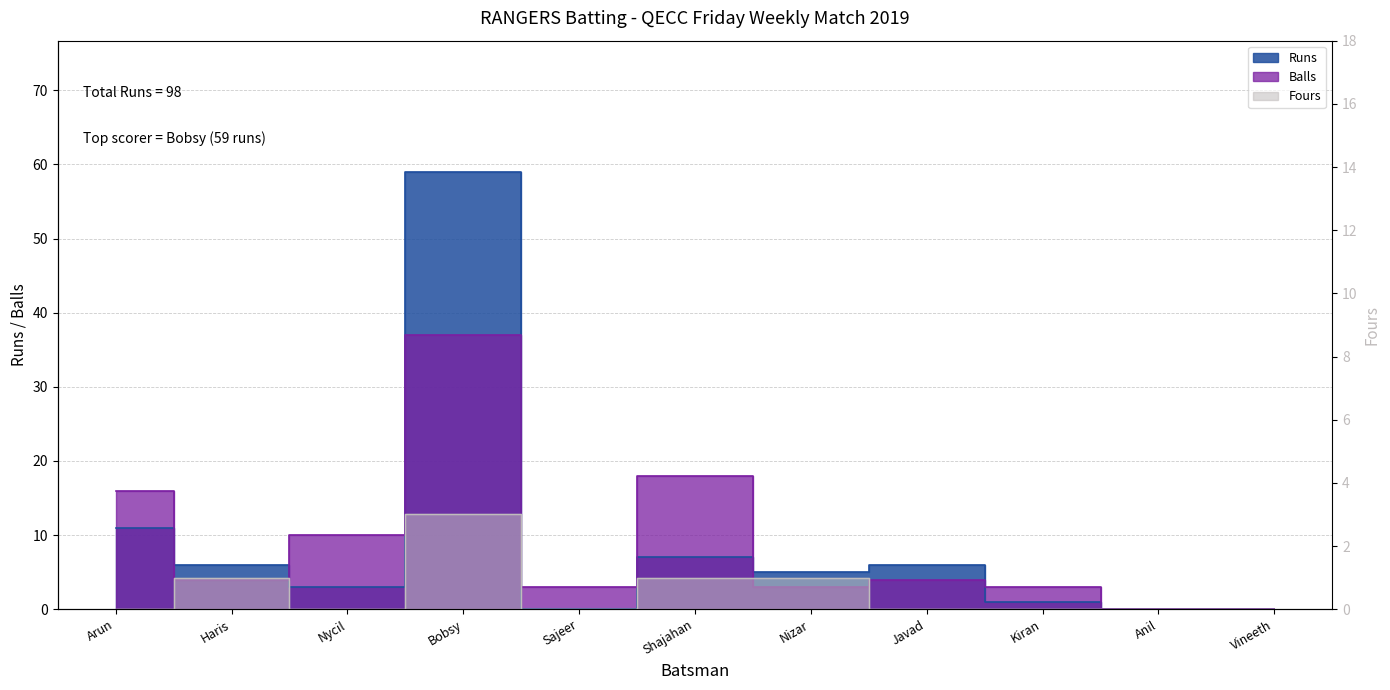

At which category does Runs reach its first local peak?

Bobsy